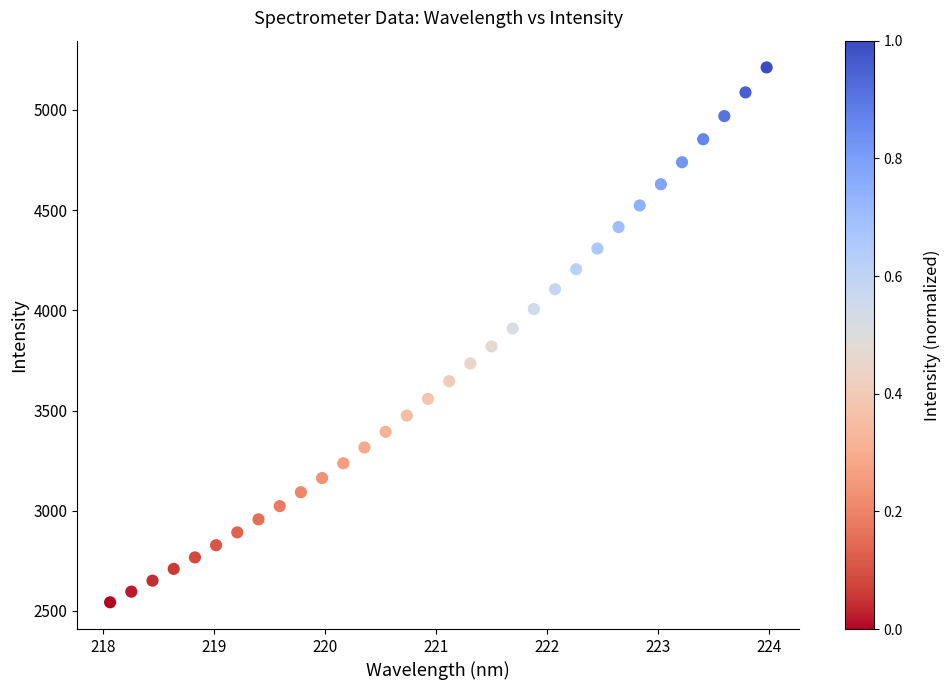

What is the range of X values (max minus min)?

5.9